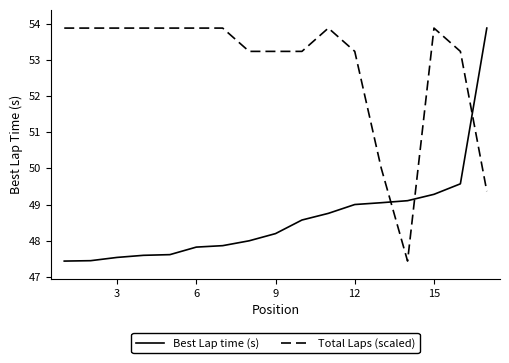

Which series ends up on top after the final intersection of Best Lap time (s) and Total Laps (scaled)?

Best Lap time (s)